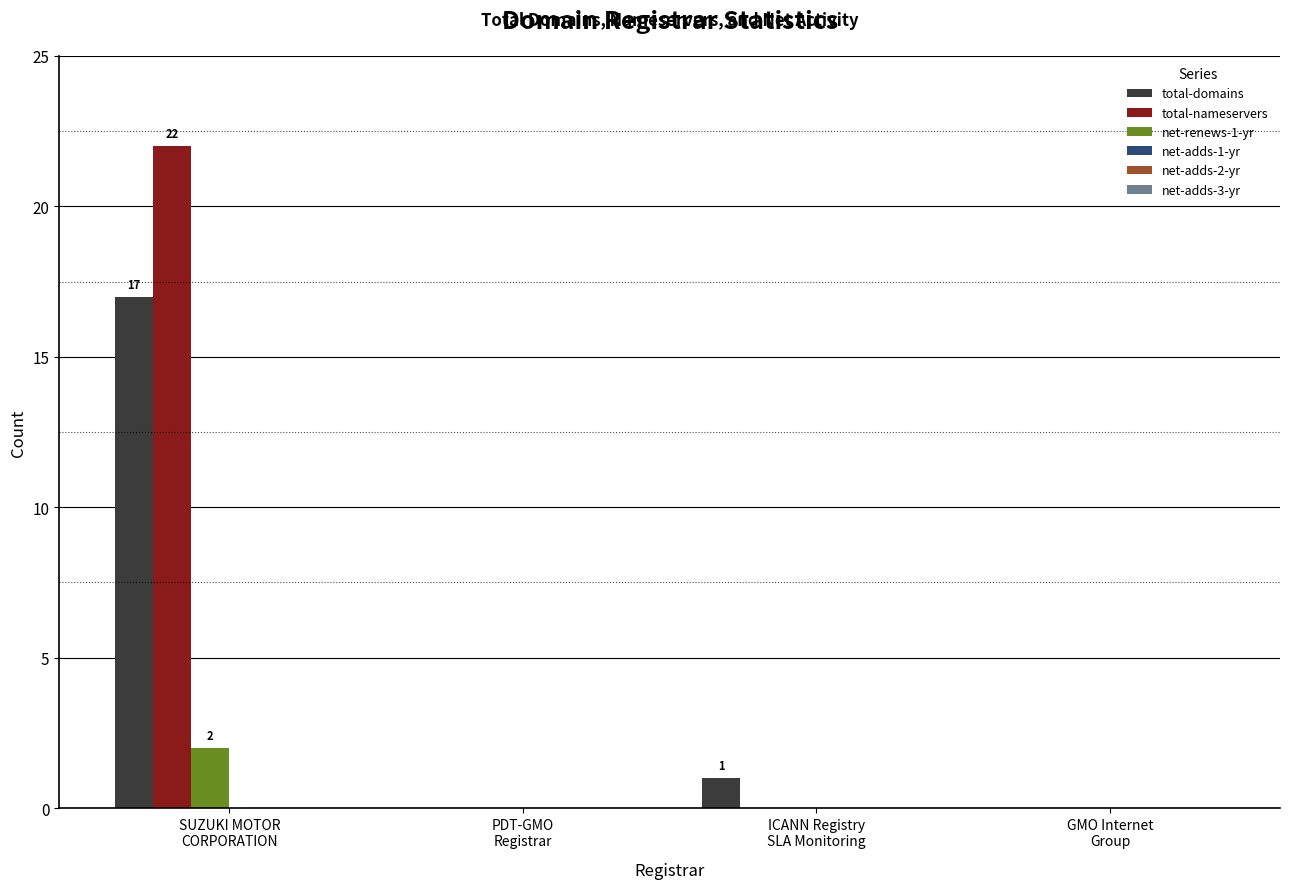

What is the maximum value for total-nameservers?

22